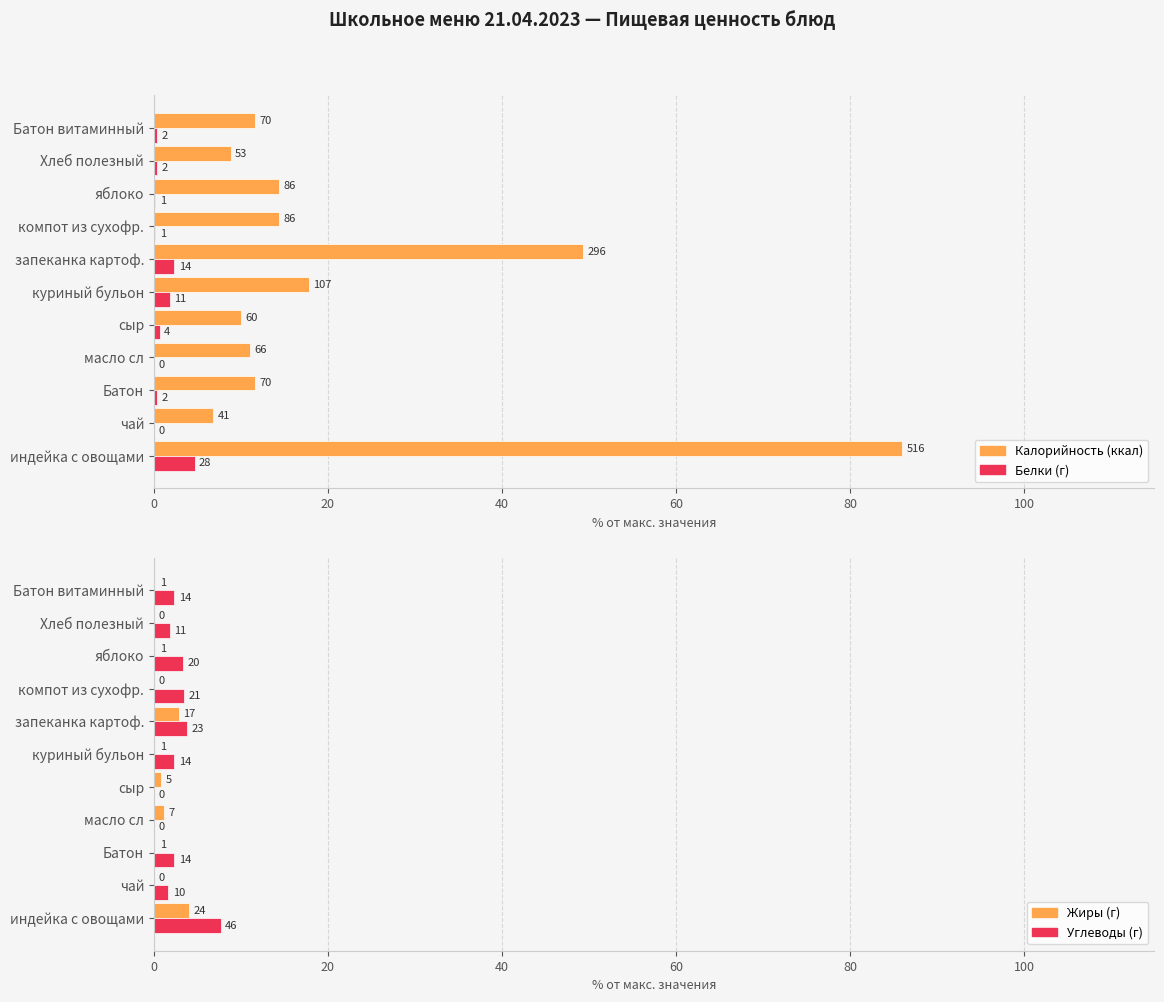

Count the number of data series in this chart.

4